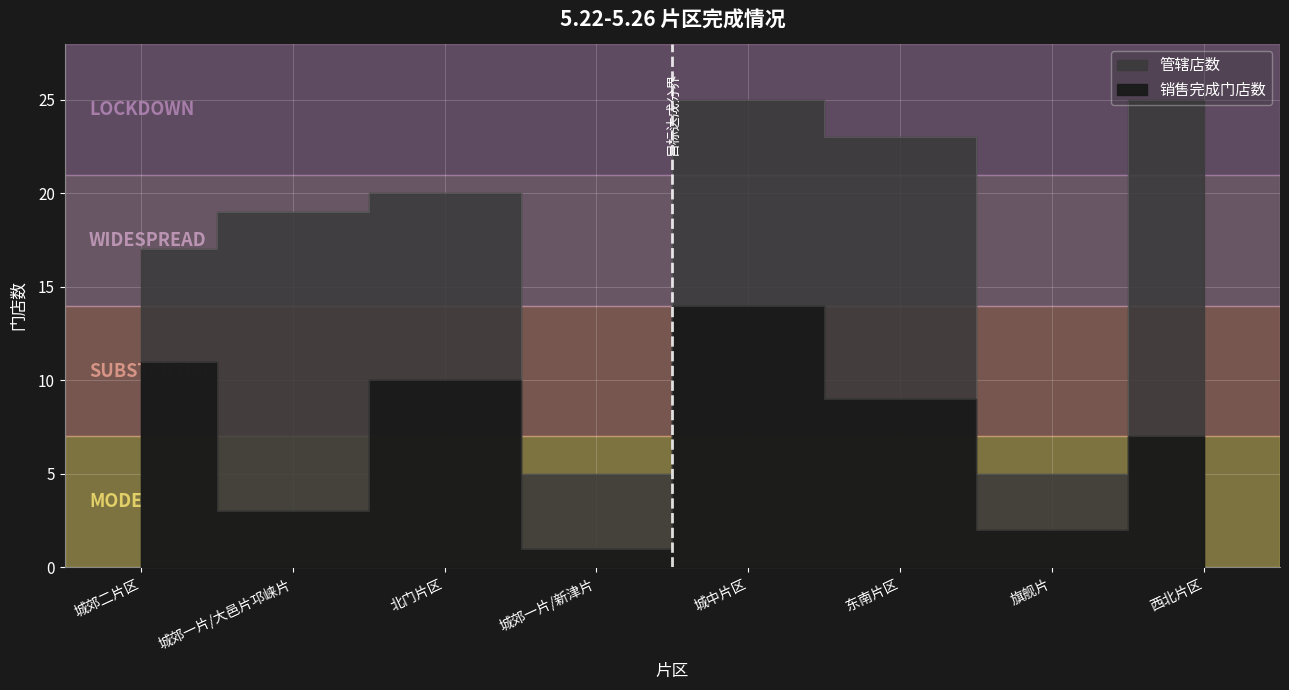

Reading left to right, what are all the values shown in this chart?

管辖店数: 17	19	20	5	25	23	5	25
销售完成门店数: 11	3	10	1	14	9	2	7